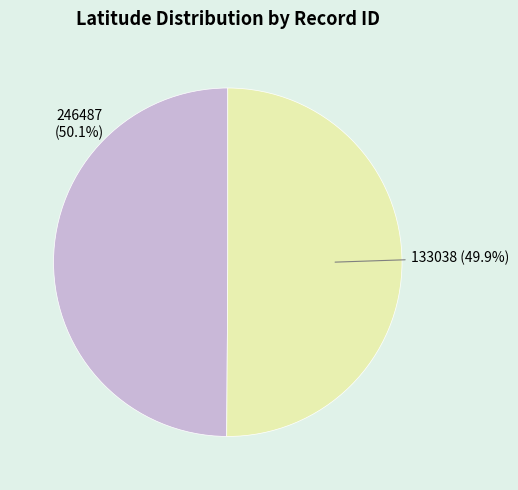

Between 246487 and 133038, which is larger?

246487